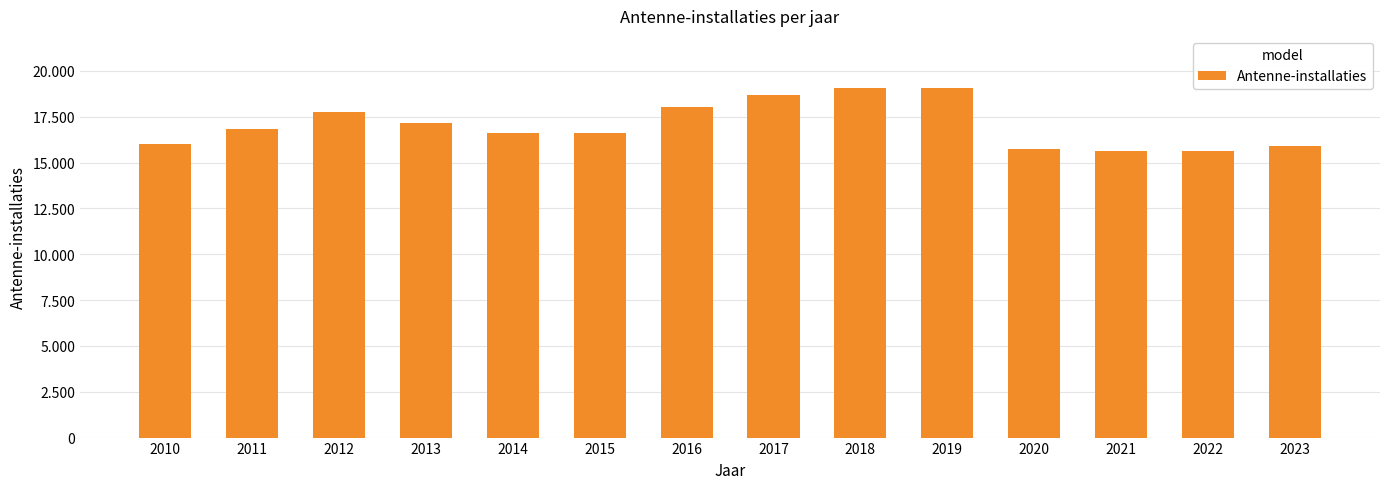

Reading right to left, what are all the values shown in this chart?

2023=15917	2022=15632	2021=15628	2020=15738	2019=19056	2018=19047	2017=18679	2016=18041	2015=16595	2014=16621	2013=17164	2012=17739	2011=16862	2010=16000